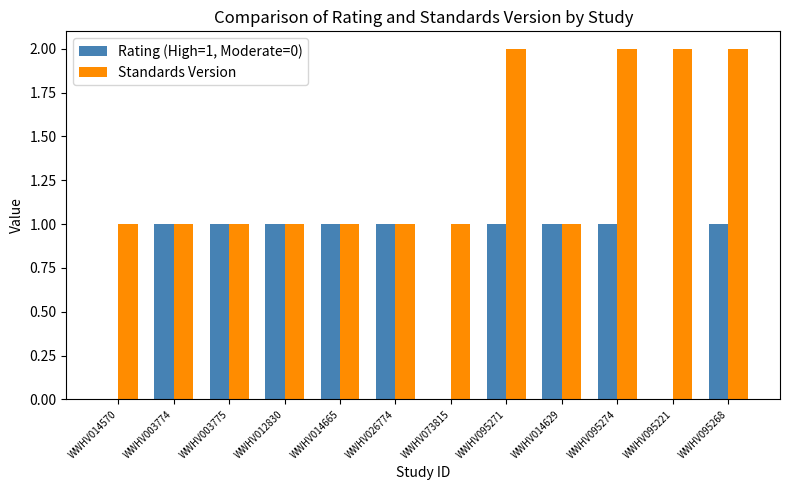

How many data points does each series have?

12